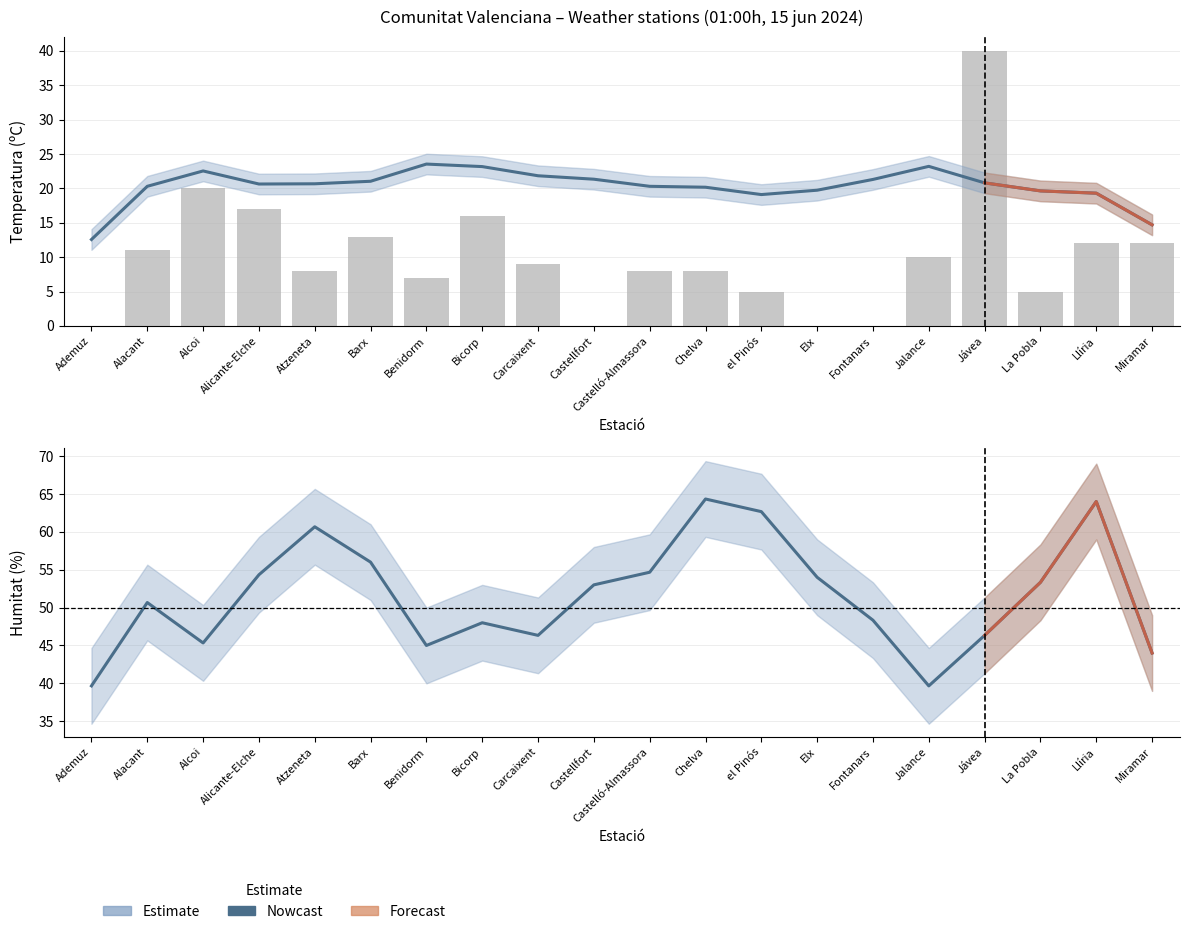

What is the value of the Temperatura (ºC) bar at the 14th from the left?

19.7